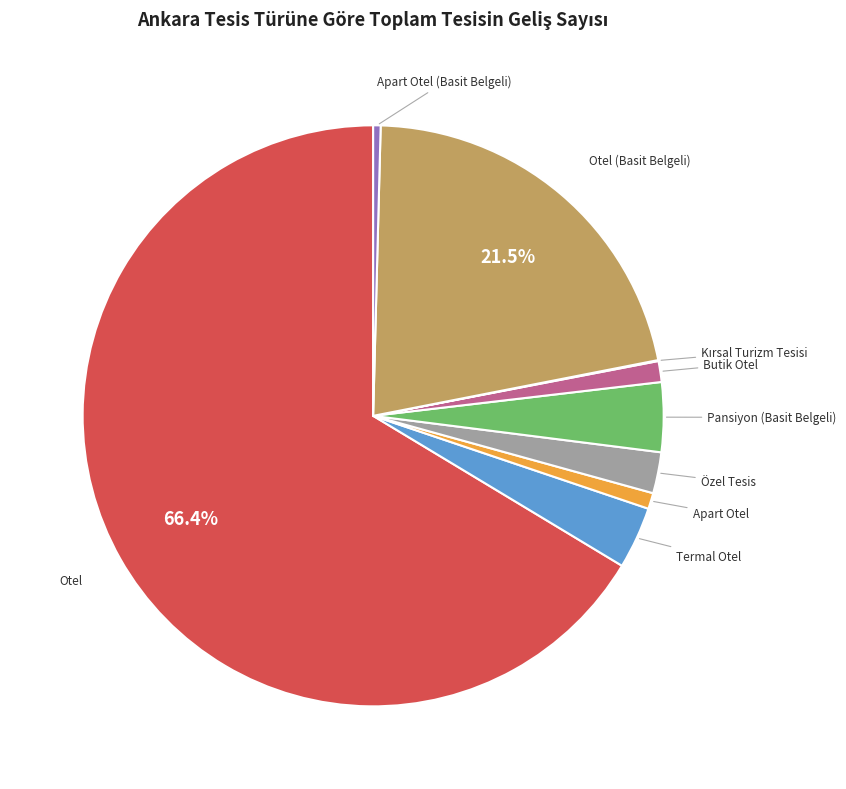

To the nearest percent, what is the combined percentage of Pansiyon (Basit Belgeli) and Butik Otel?

5%